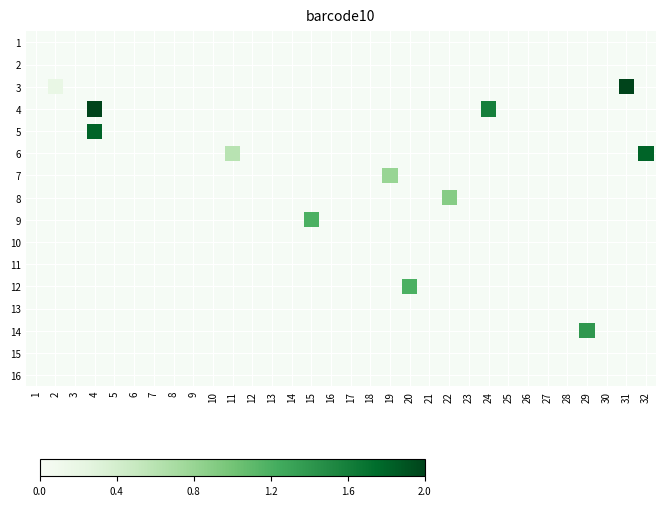

What is the range of Y values (max minus min)?

11